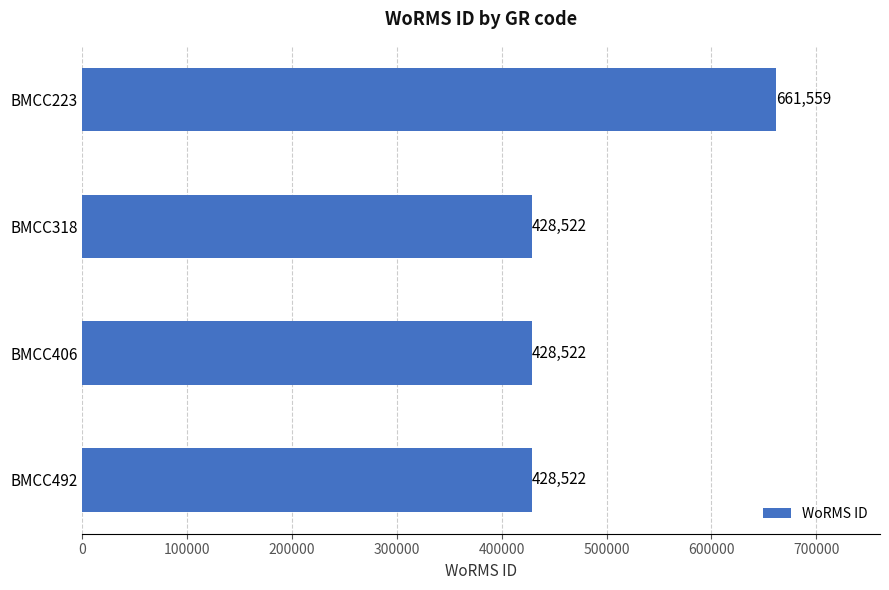

Read the value at BMCC492, to the nearest 10.

428520